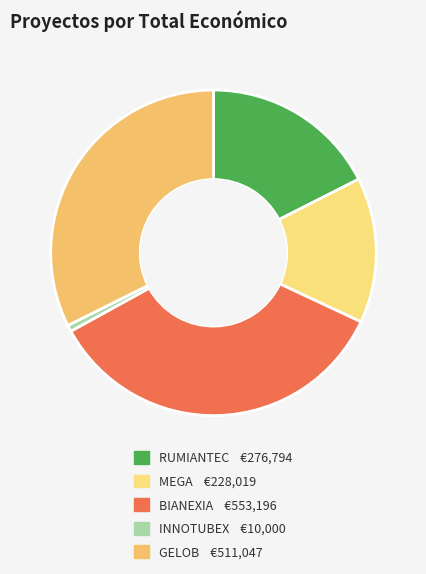

How many slices are in this pie chart?

5